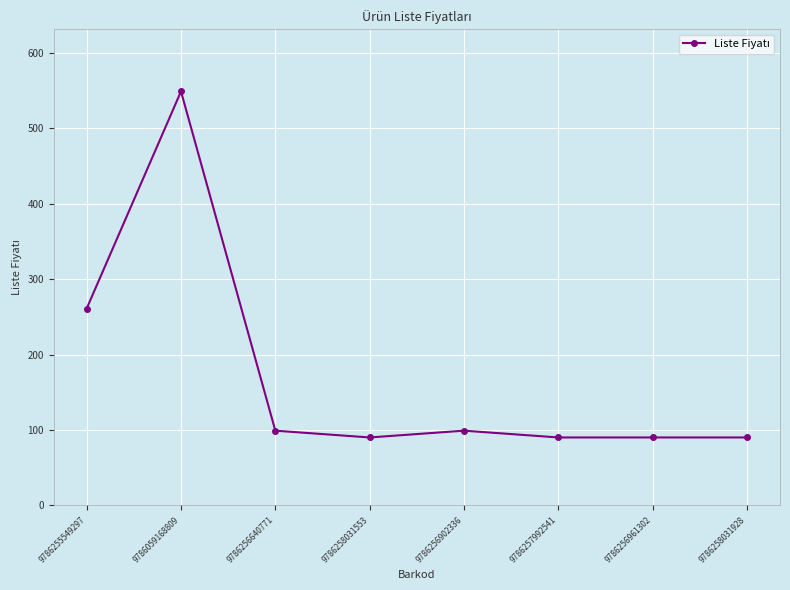

Does the chart have visible grid lines?

Yes